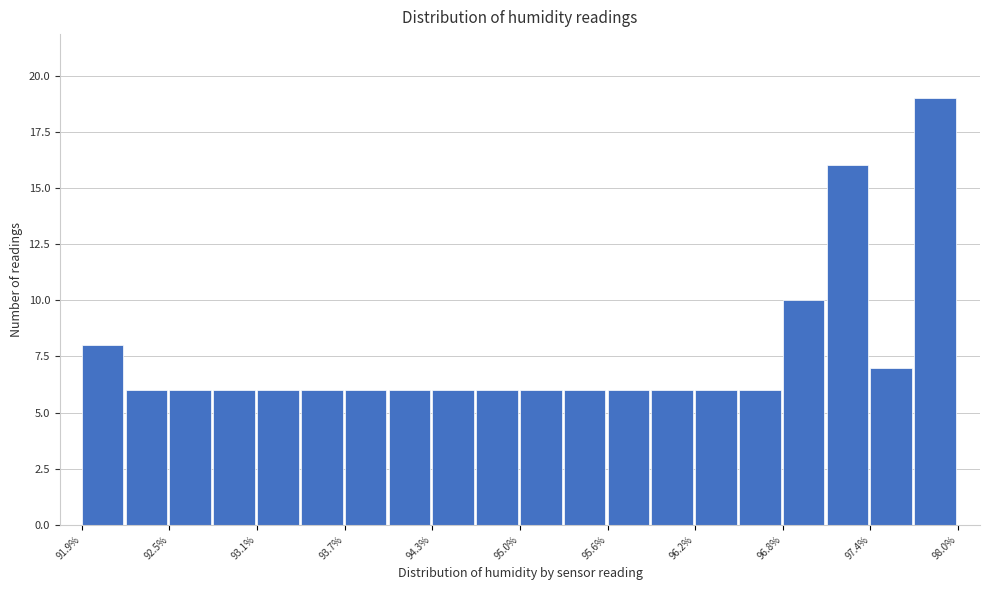

Read against the x-axis, roughly where is the centre of the tallest bar?

97.8